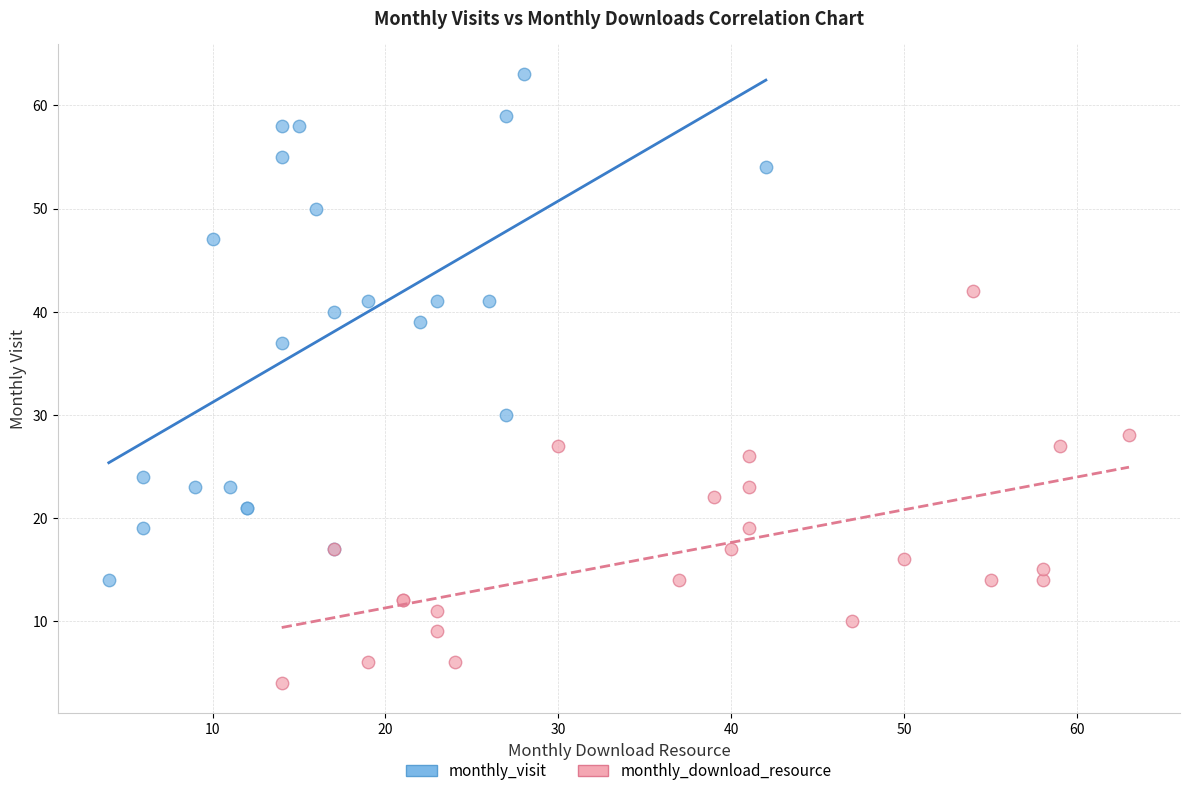

Which series has the largest Y range (max minus min)?

monthly_visit